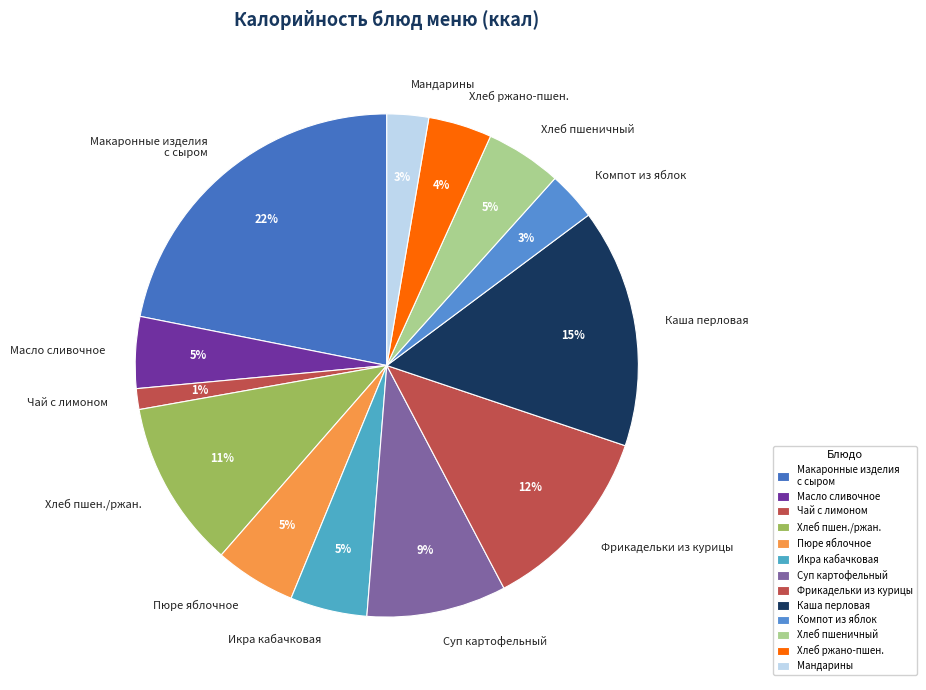

Is there any slice that represents more than half of the pie?

No